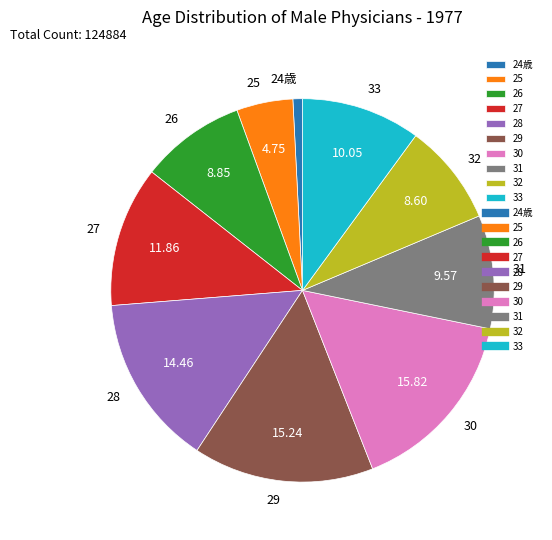

Do 33 and 24歳 together represent more than half of the pie?

No